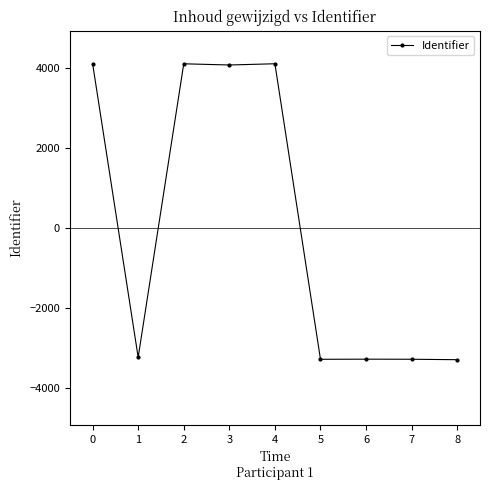

True or false: the data shows -1674.1 at 5.

False